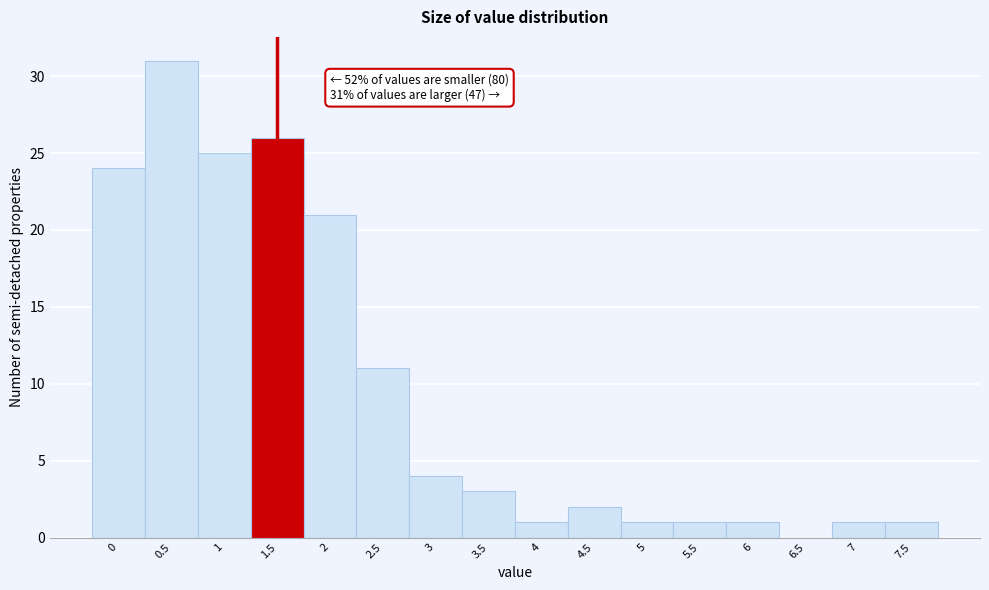

Reading left to right, extract all data points from this chart.

0=24	0.5=31	1=25	1.5=26	2=21	2.5=11	3=4	3.5=3	4=1	4.5=2	5=1	5.5=1	6=1	6.5=0	7=1	7.5=1